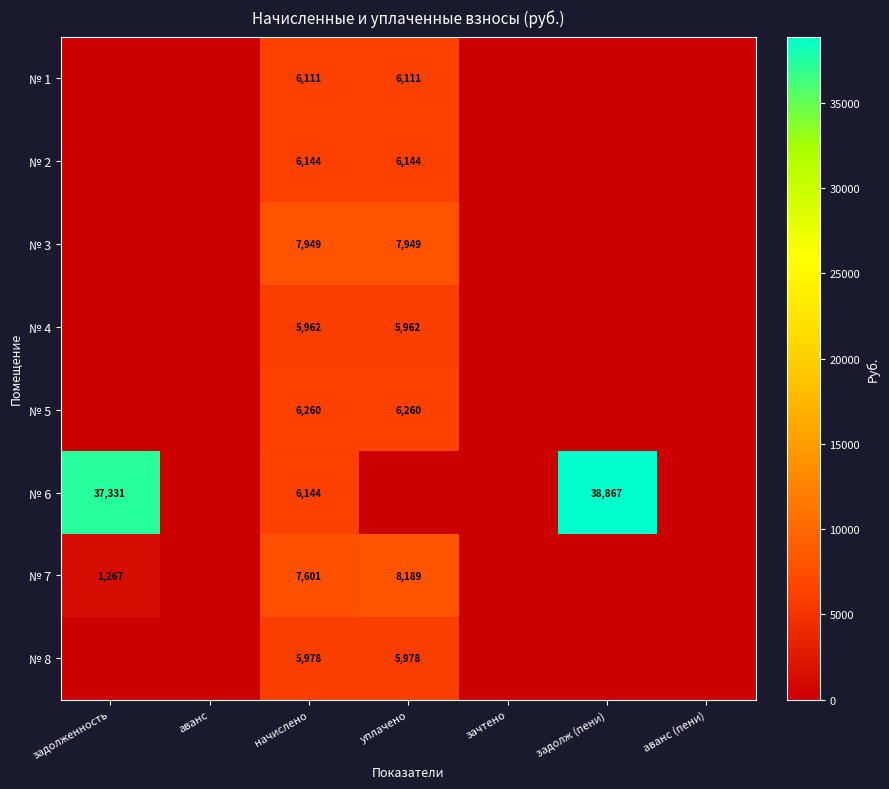

How many distinct data groups are displayed?

8